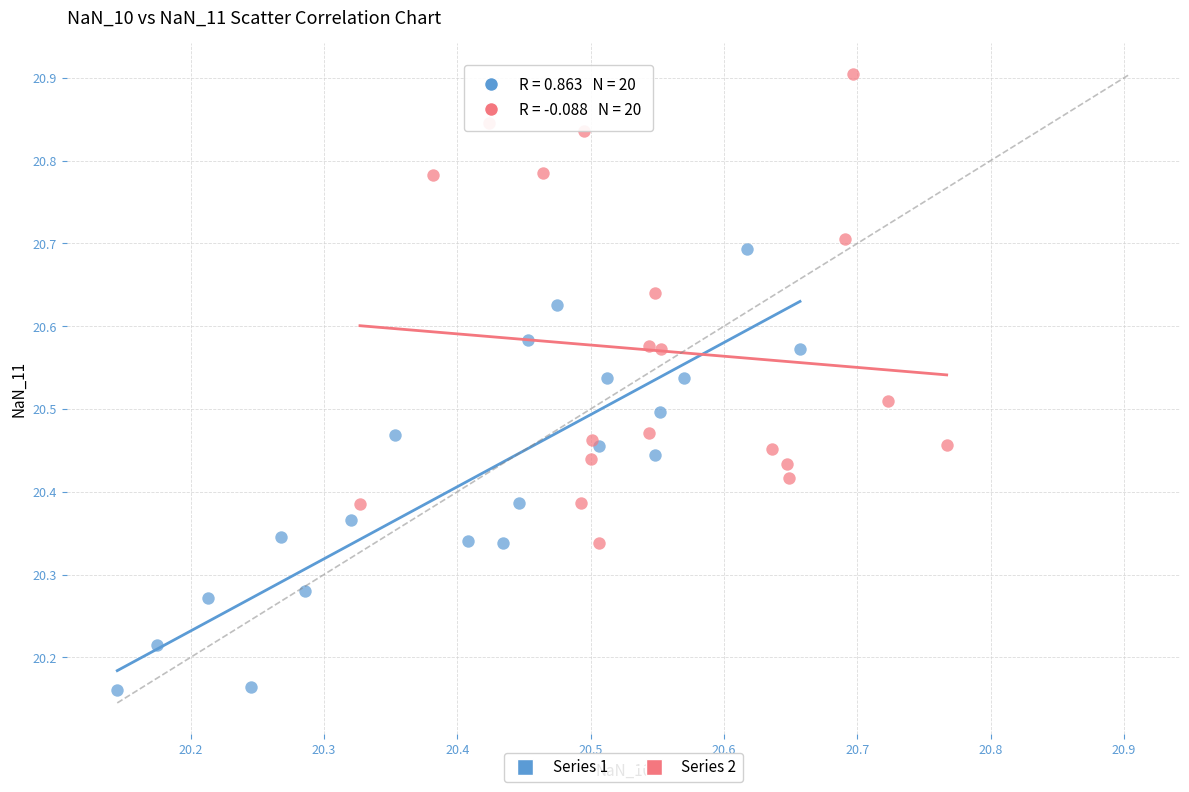

Which series contains the lowest Y value?

Series 1